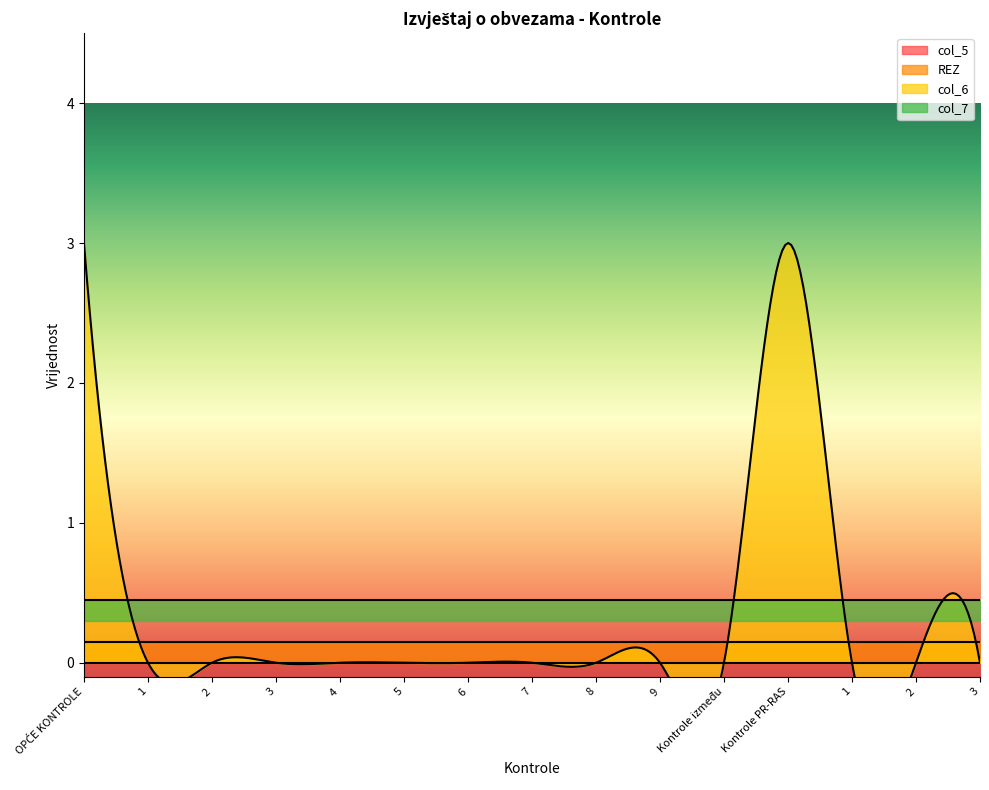

True or false: REZ and col_7 cross at least once.

False